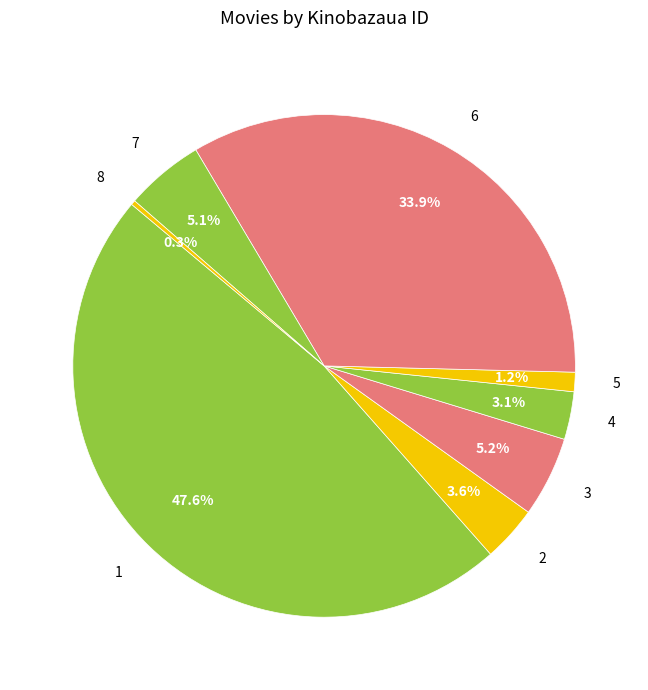

What percentage is the 1 slice, to the nearest percent?

48%